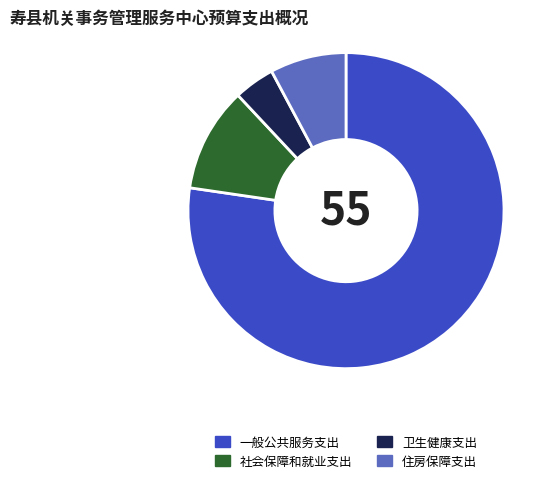

Which slice represents more than half of the pie?

一般公共服务支出